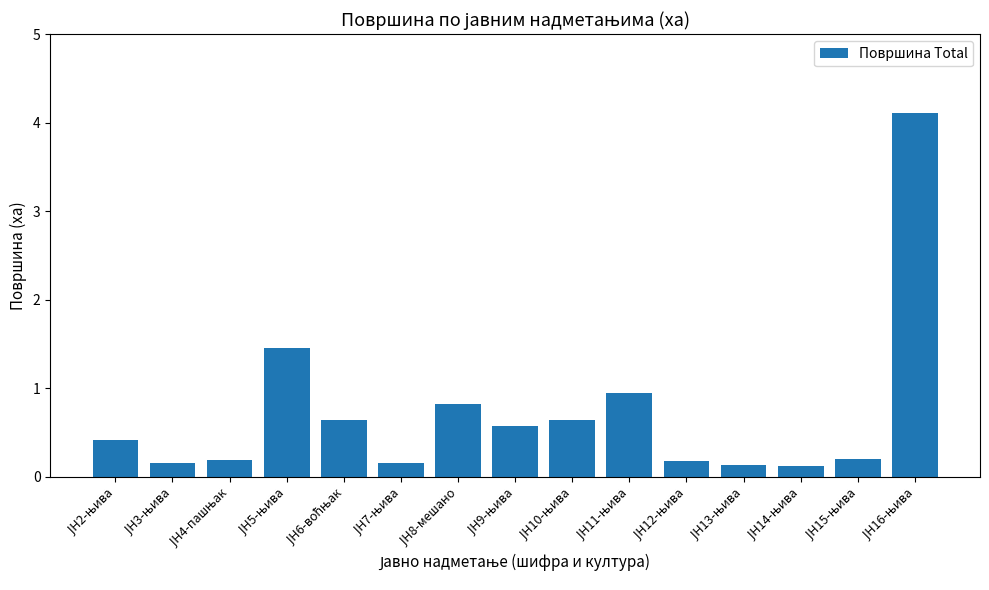

How many data points does each series have?

15